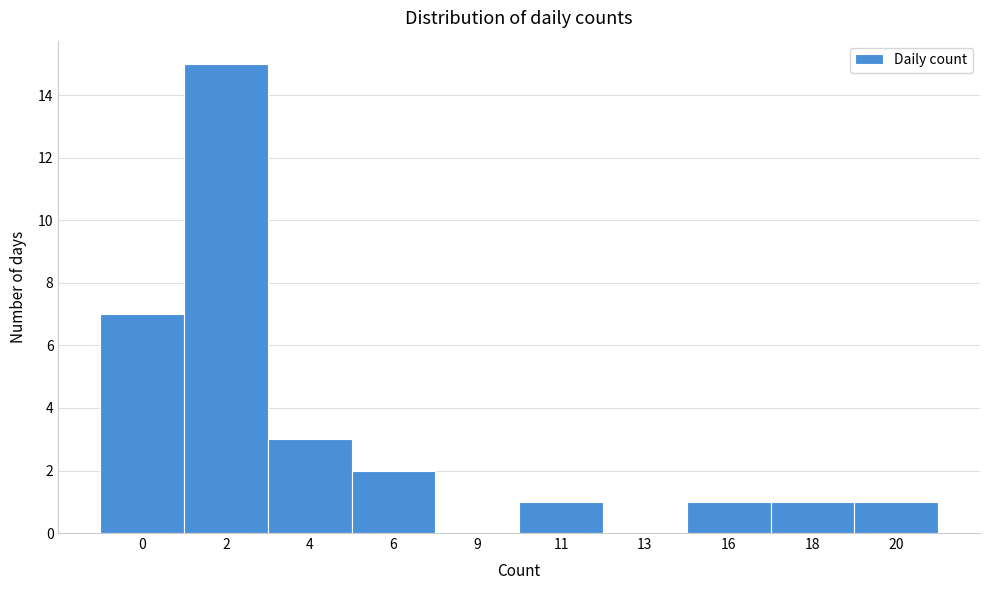

Reading left to right, what are all the values shown in this chart?

0=7	2=15	4=3	6=2	9=0	11=1	13=0	16=1	18=1	20=1